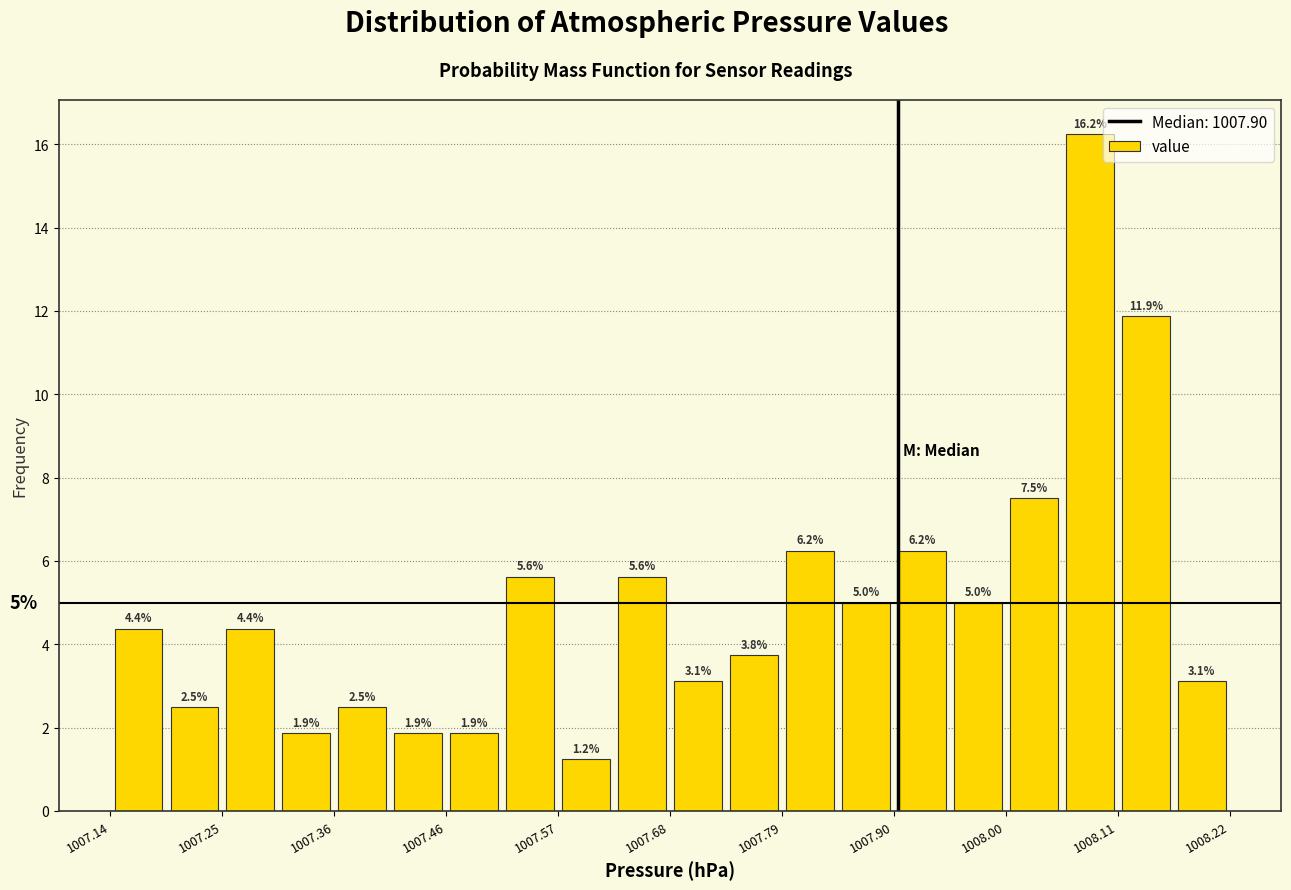

Around what value on the x-axis is the tallest bar? Give the approximate position of its centre, as read against the axis.

1008.08